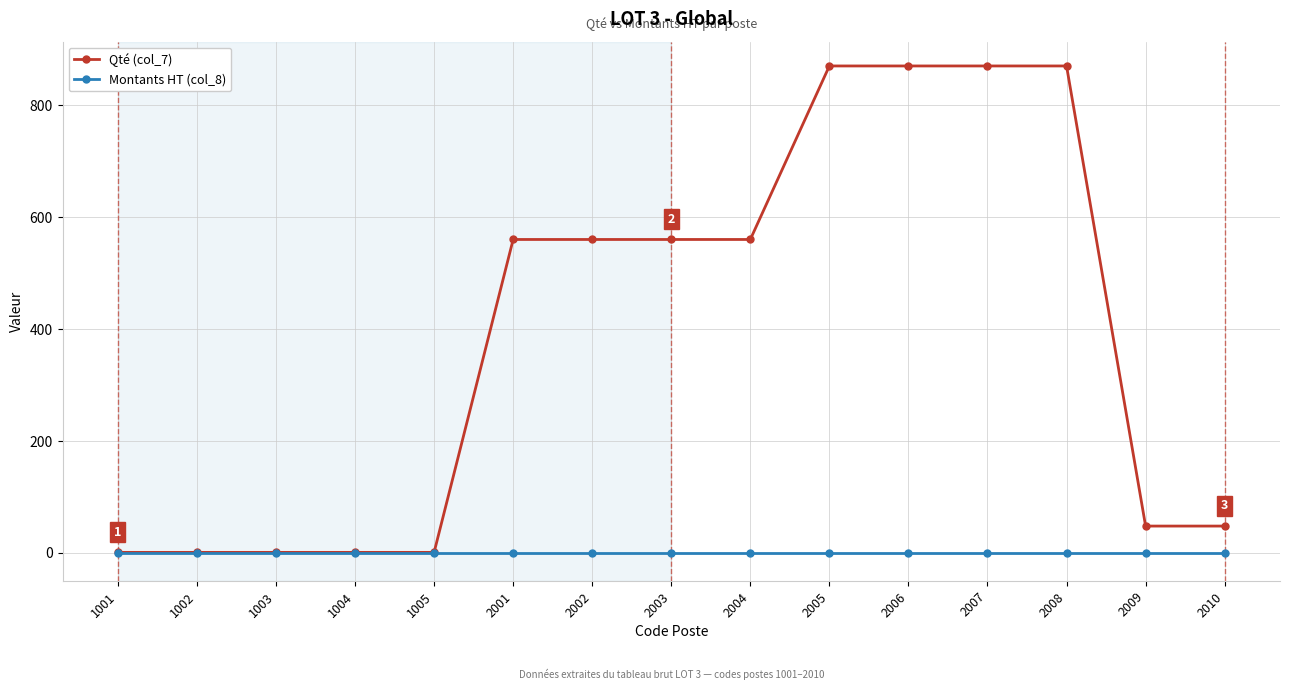

How many distinct data groups are displayed?

2